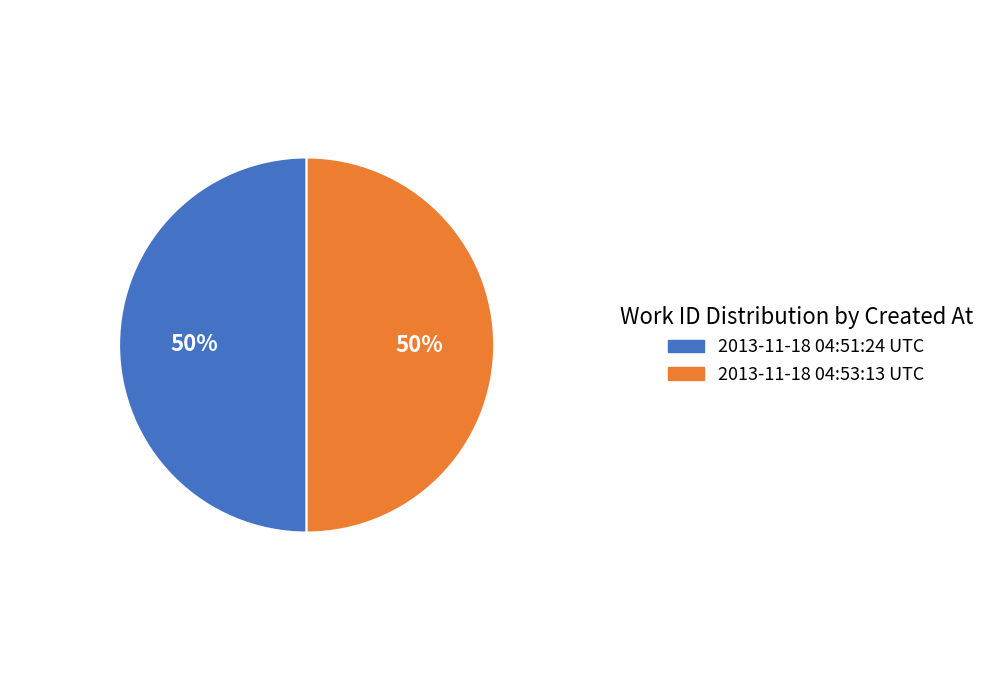

What is the ratio of the value at 2013-11-18 04:51:24 UTC to the value at 2013-11-18 04:53:13 UTC?

1.0